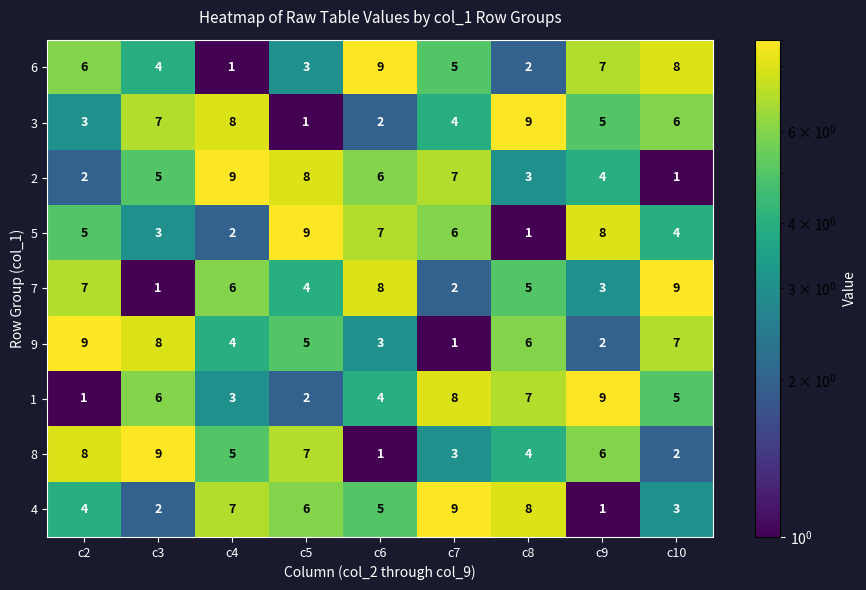

What is the sum of the 5 values at c8 and c6?

8